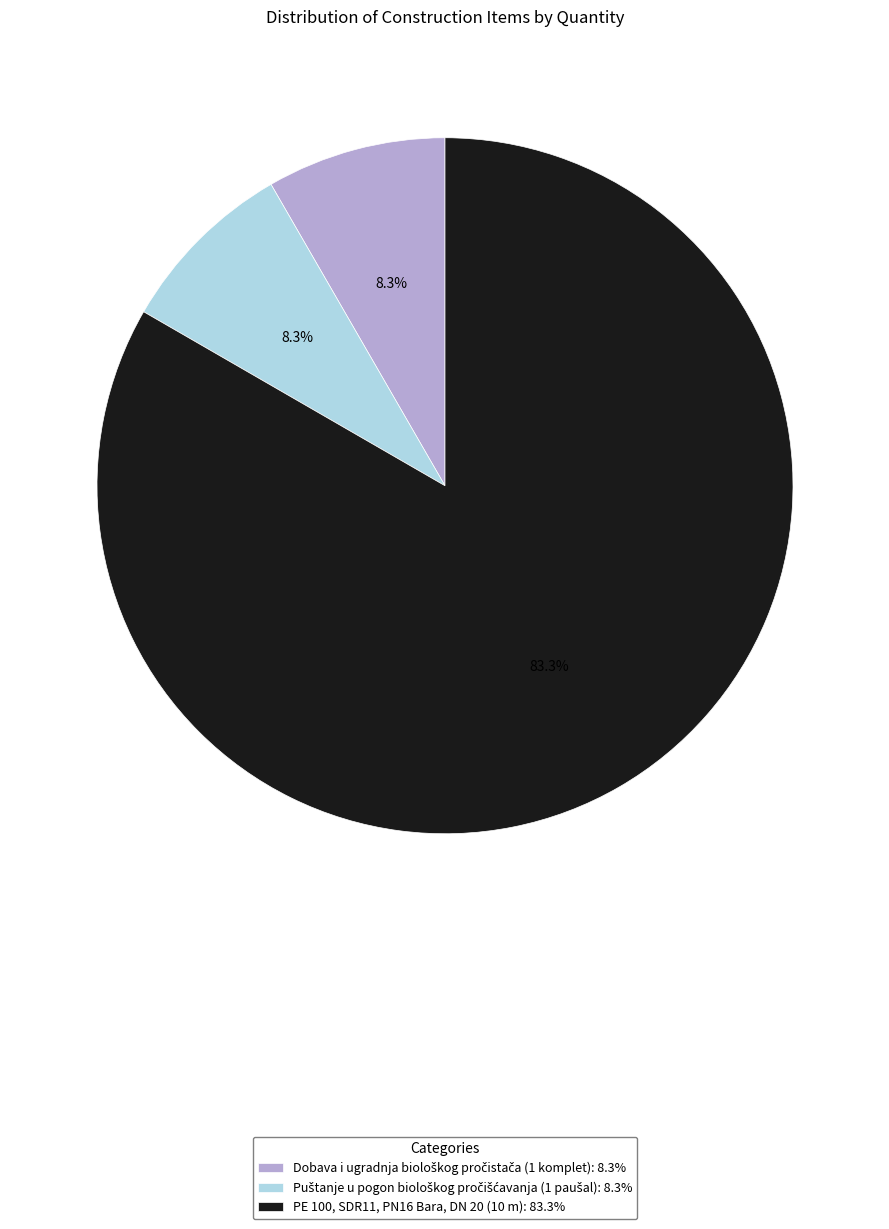

Does any single category account for the majority?

Yes